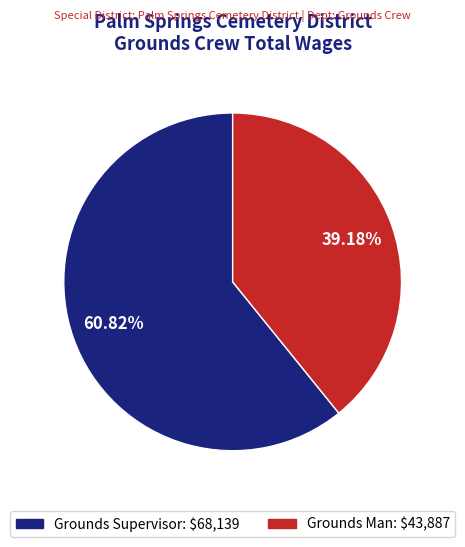

What percentage is NOT represented by Grounds Supervisor?

39.2%